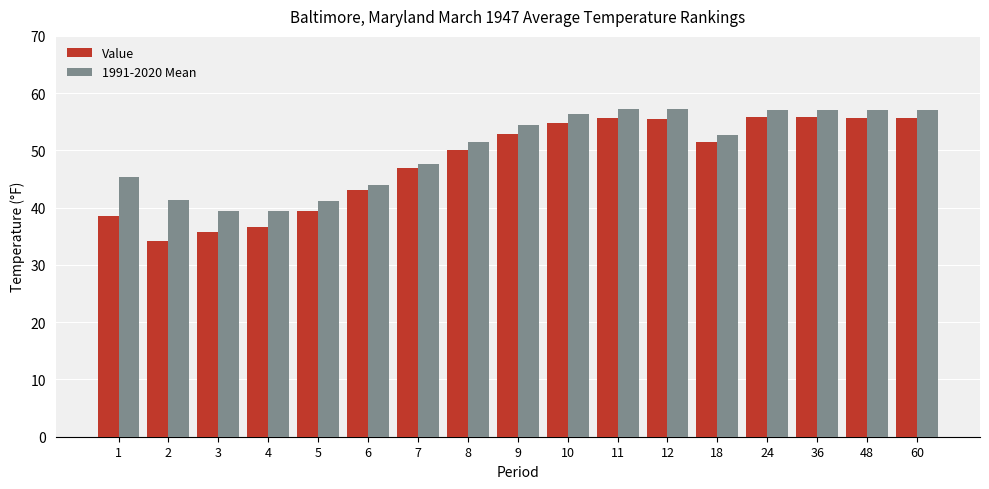

What is the sum of all Value values?

817.9